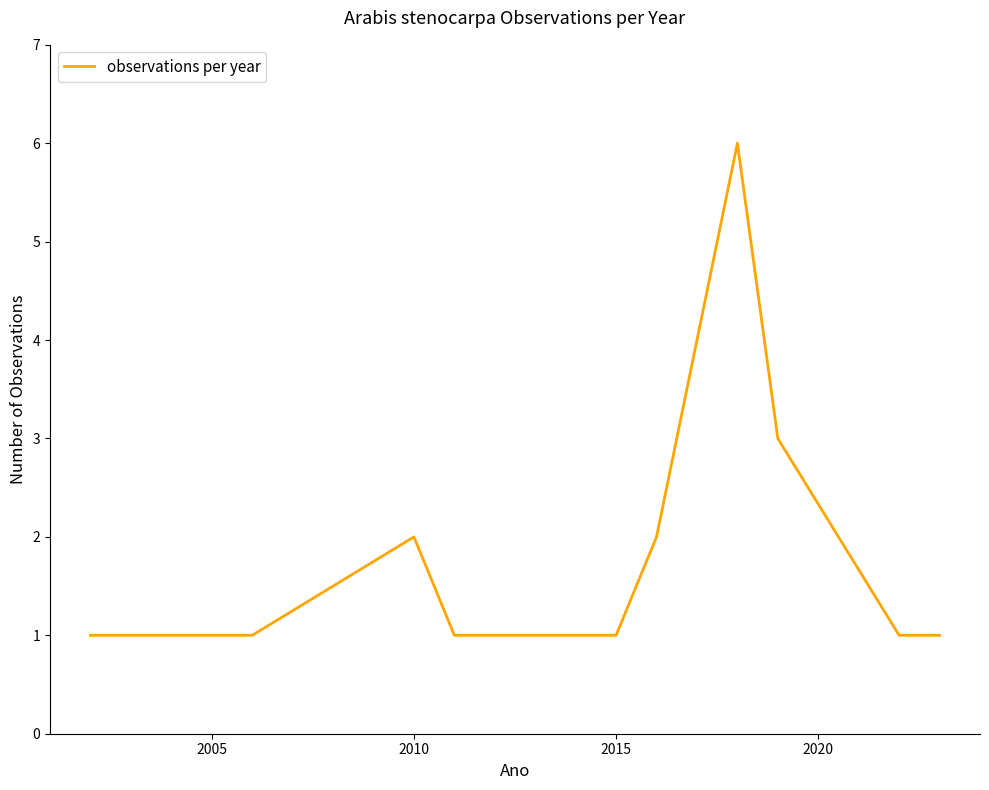

What is the difference between the maximum and minimum values?

5